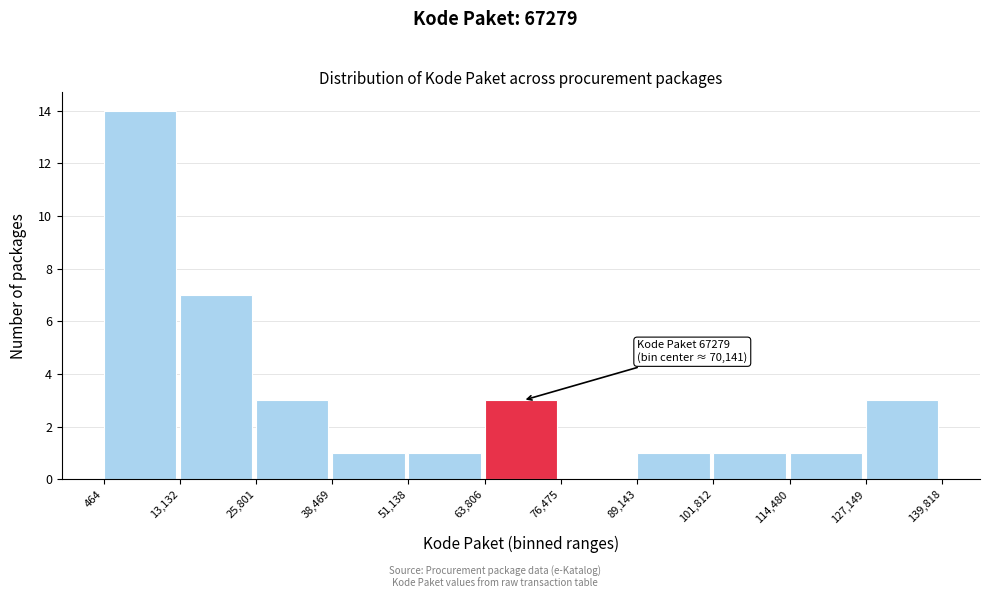

Which range on the x-axis has the tallest bar?

464 to 13,132